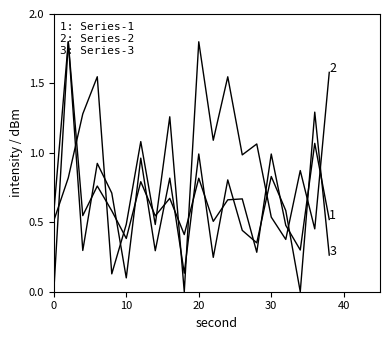

How many lines are shown in the chart?

3